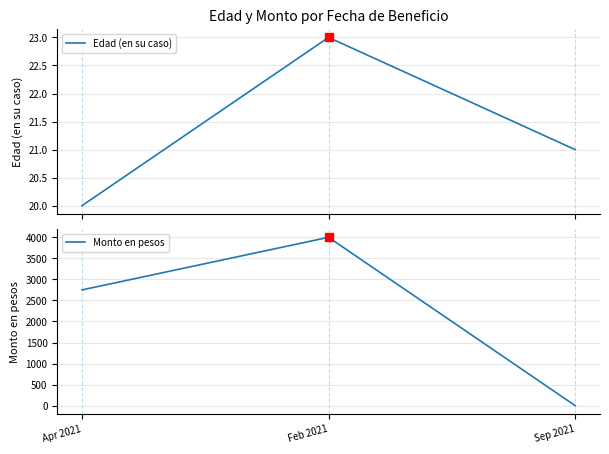

What is the sum of the Edad (en su caso) values at Feb 2021 and Apr 2021?

43